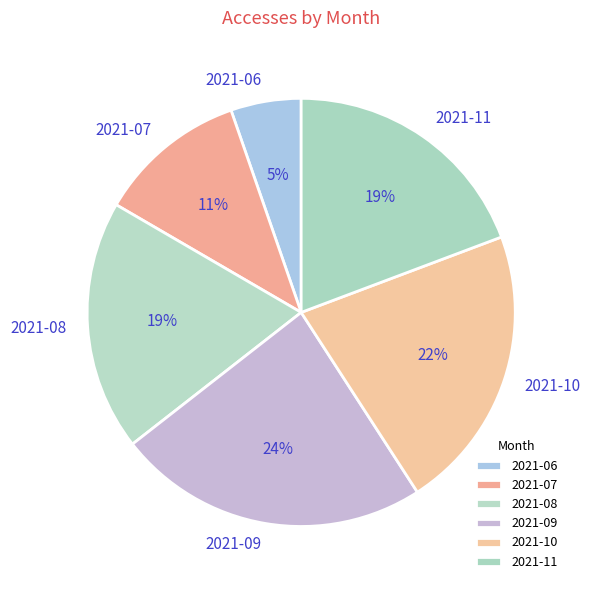

To the nearest percent, what percentage of the pie is 2021-07?

11%